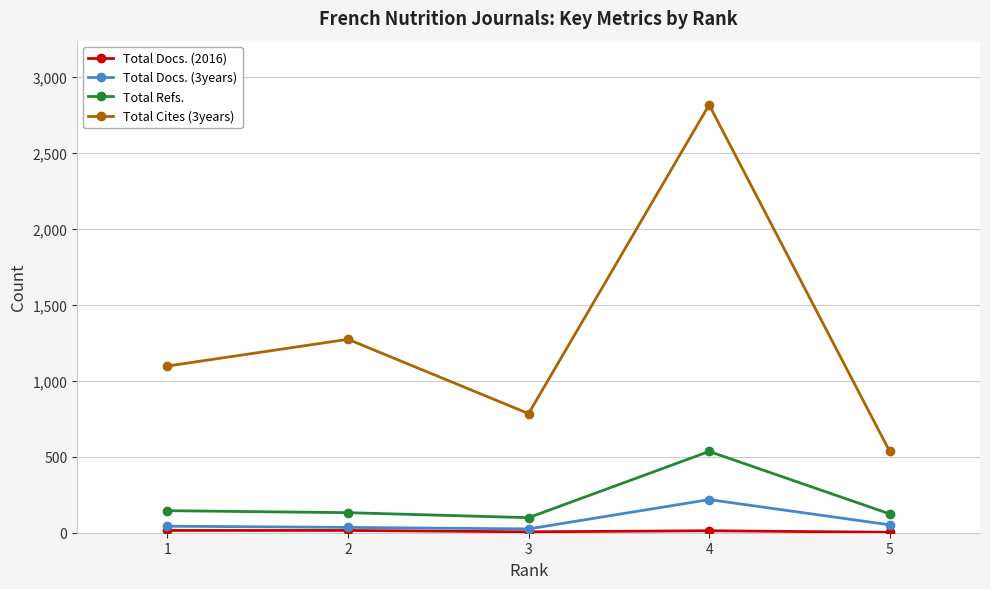

True or false: Total Refs. and Total Docs. (3years) cross at least once.

False